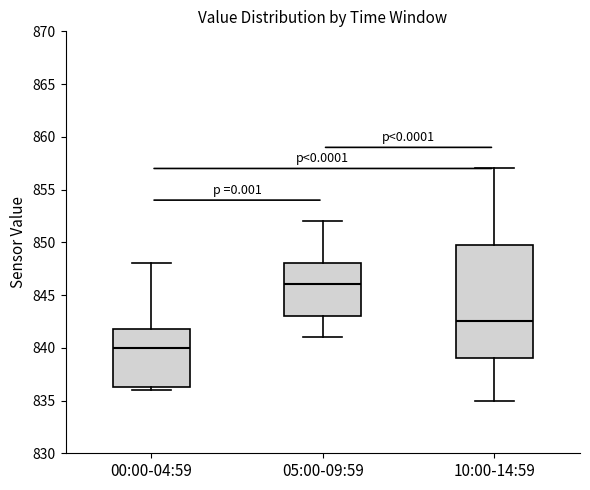

Which box has the lowest median line?

00:00-04:59